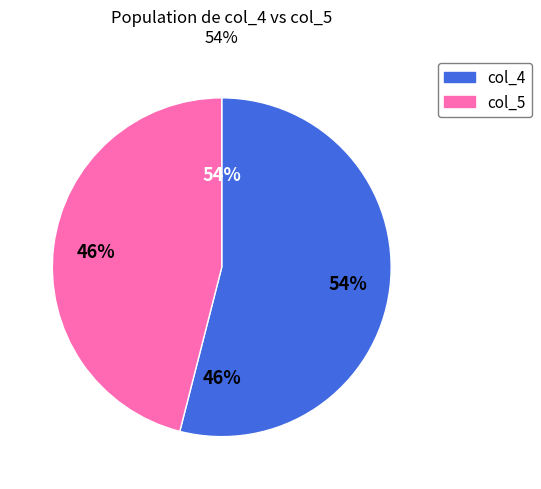

Do col_4 and col_5 together represent more than half of the pie?

Yes